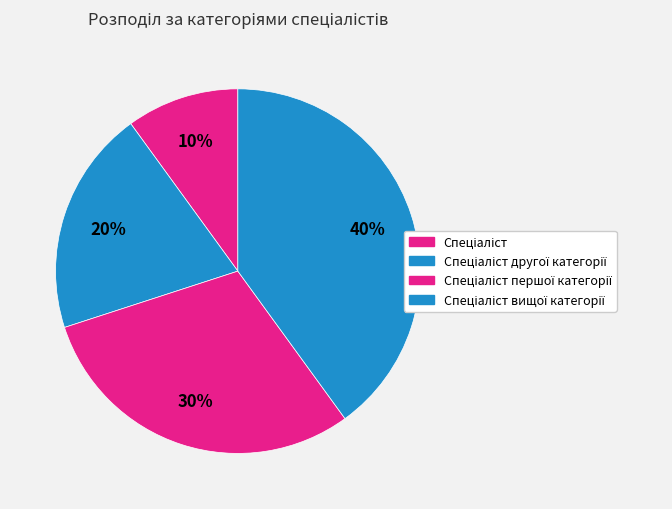

What is the ratio of the value at Спеціаліст першої категорії to the value at Спеціаліст вищої категорії?

0.8